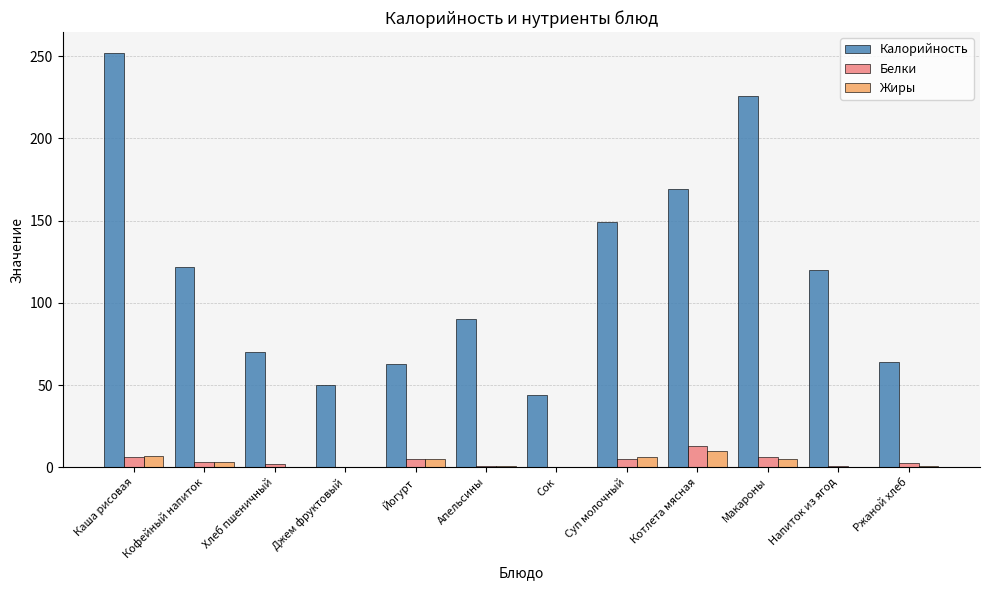

Which series has the largest total across all categories?

Калорийность